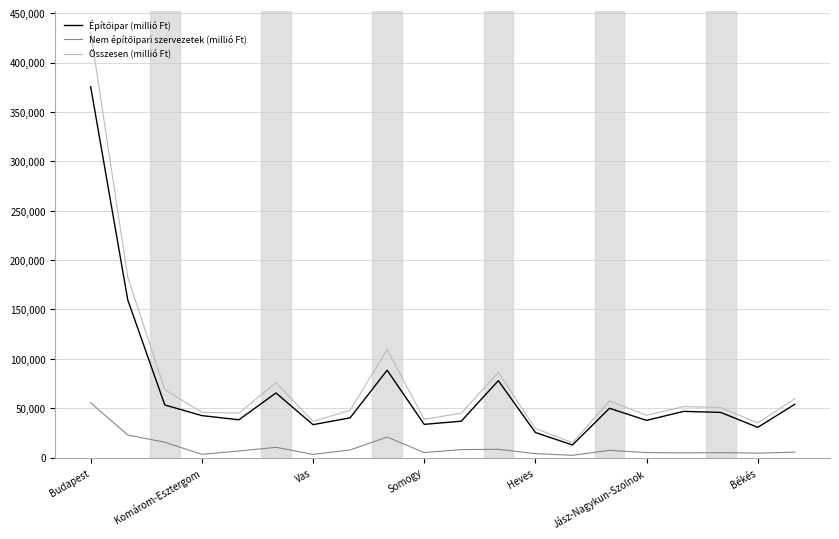

What is the minimum value for Összesen (millió Ft)?

15060